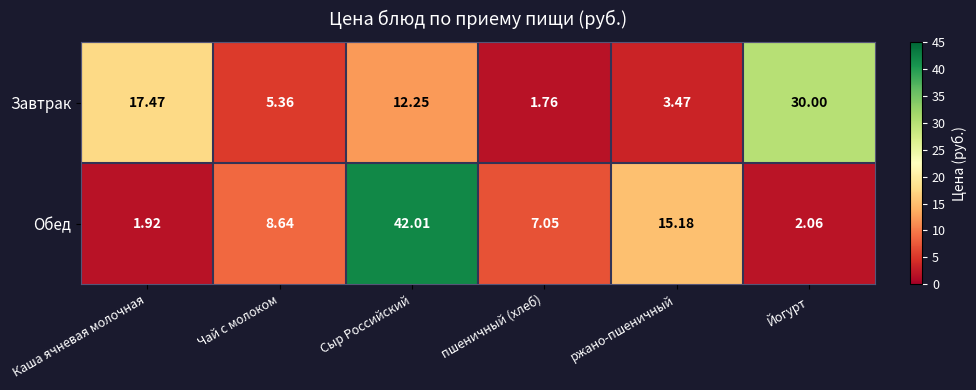

Between Каша ячневая молочная and пшеничный (хлеб), which series saw the biggest shift?

Завтрак